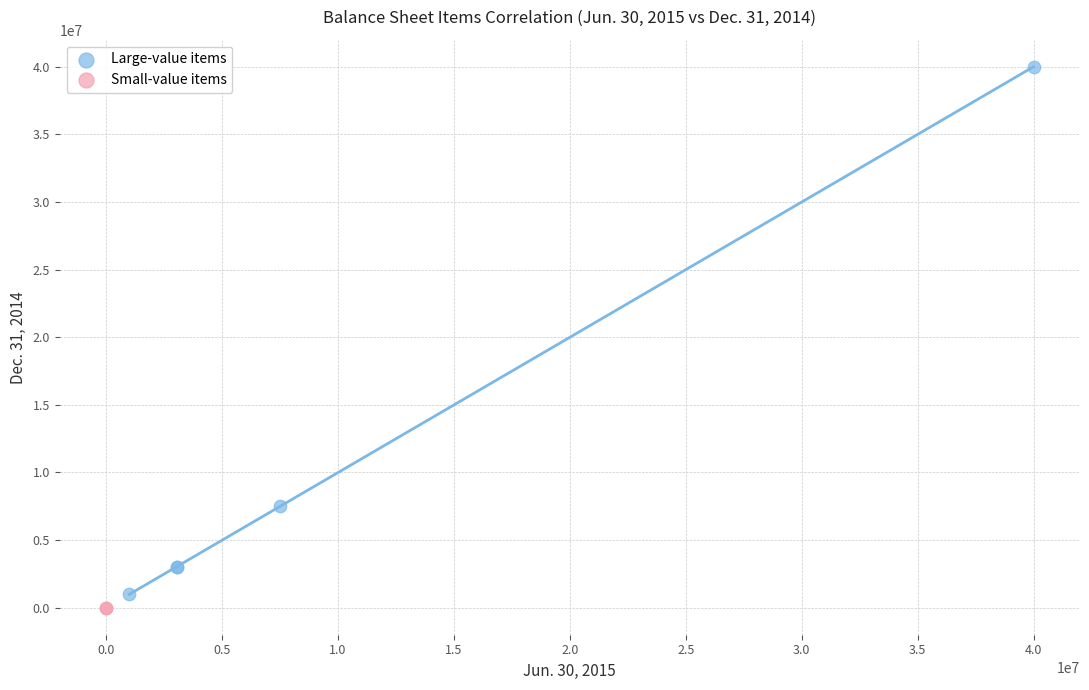

What are all the series names shown in the legend?

Large-value items, Small-value items